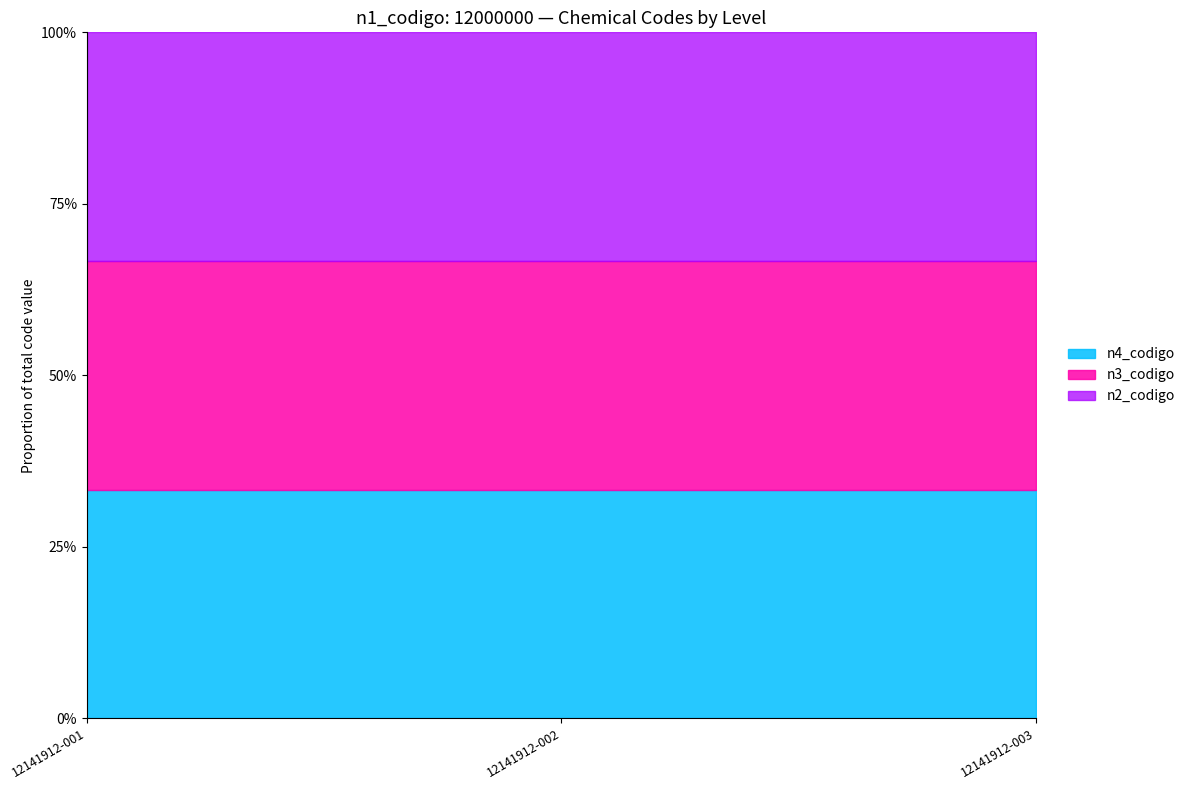

Reading right to left, extract all data points from this chart.

n2_codigo: 12141912-003=12140000	12141912-002=12140000	12141912-001=12140000
n3_codigo: 12141912-003=12141900	12141912-002=12141900	12141912-001=12141900
n4_codigo: 12141912-003=12141912	12141912-002=12141912	12141912-001=12141912